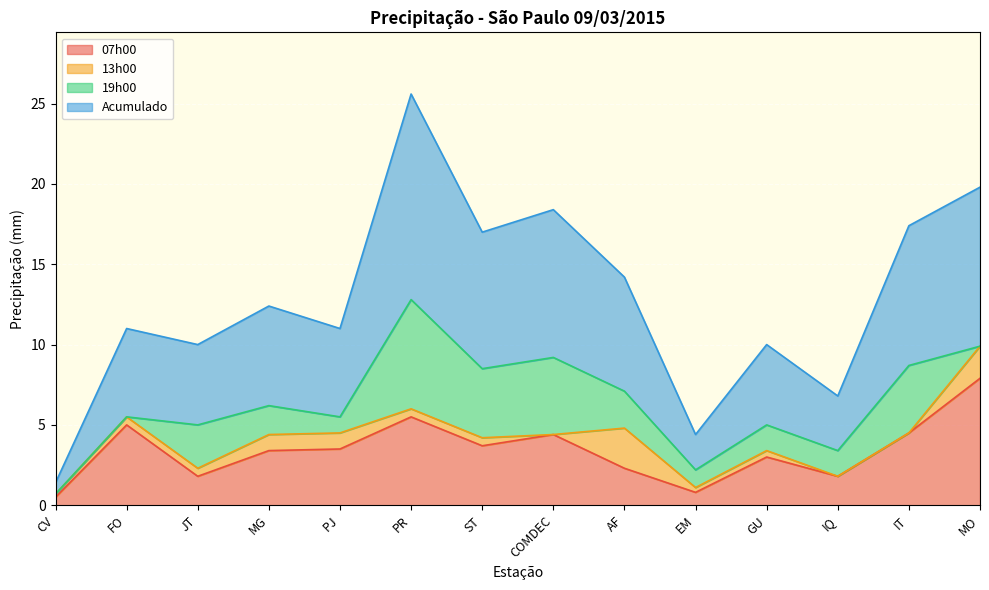

True or false: Acumulado and 07h00 intersect in this chart.

False